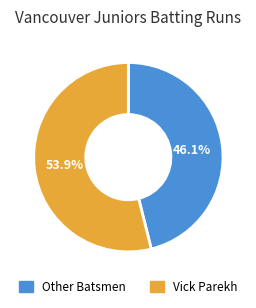

Is Vick Parekh the majority of the pie?

Yes